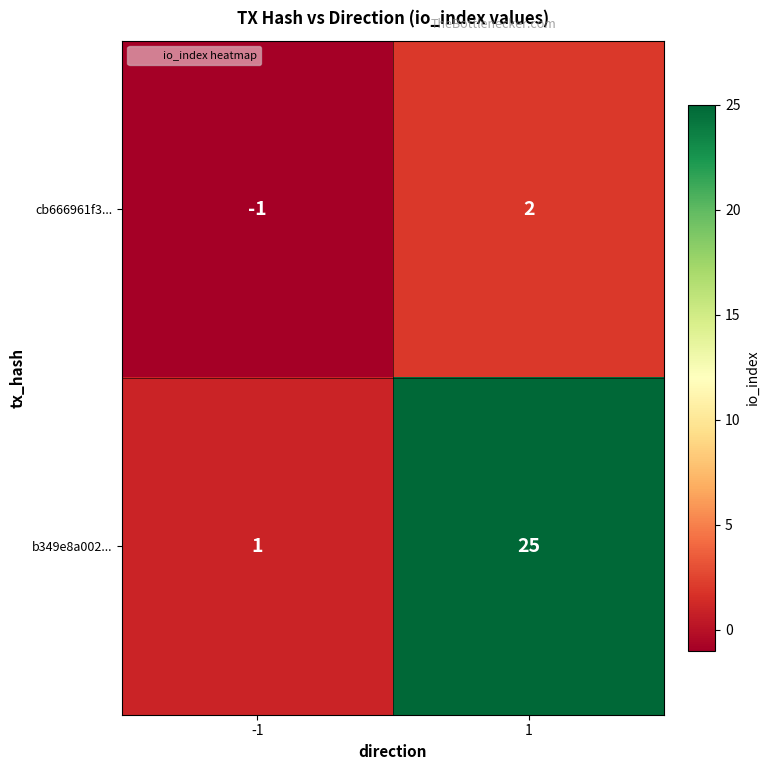

The value of cb666961f3... at -1 is -1. True or false?

True